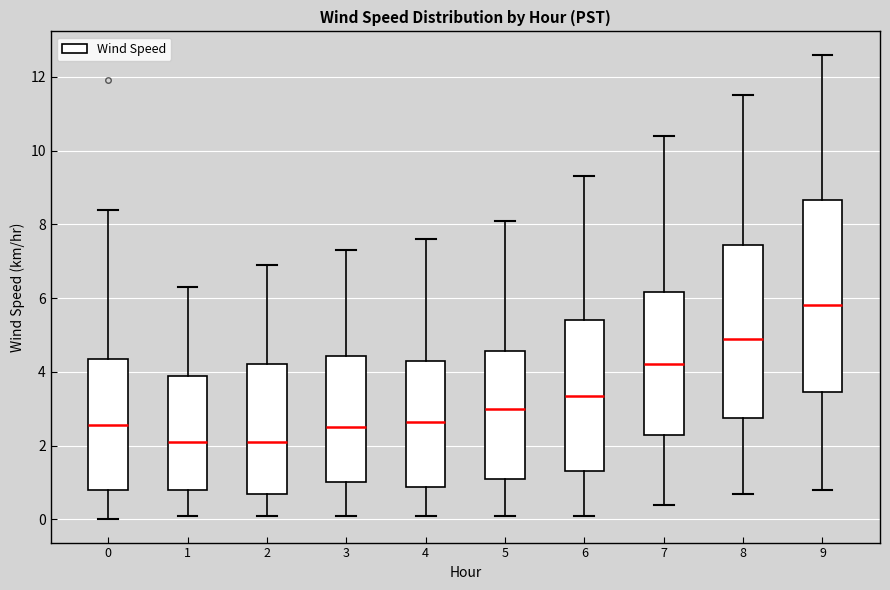

Where is the lower edge of the box at x = 1 on the y-axis? The values are not printed on the chart, so give them approximately, as read against the axis.

0.8